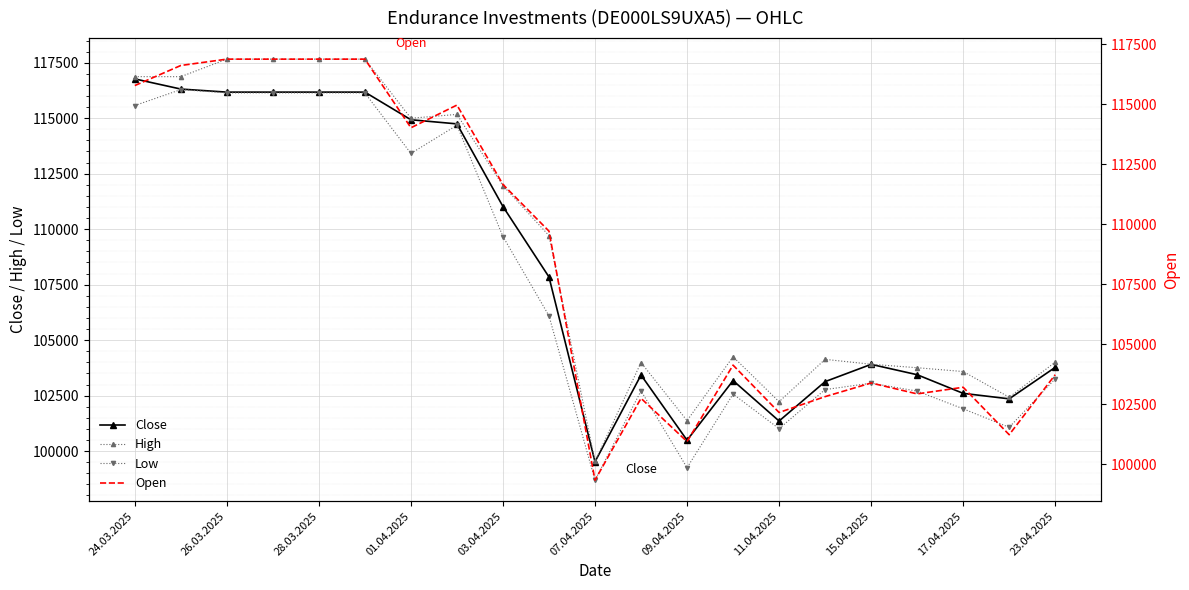

The value of Close at 11.04.2025 is 157595. True or false?

False